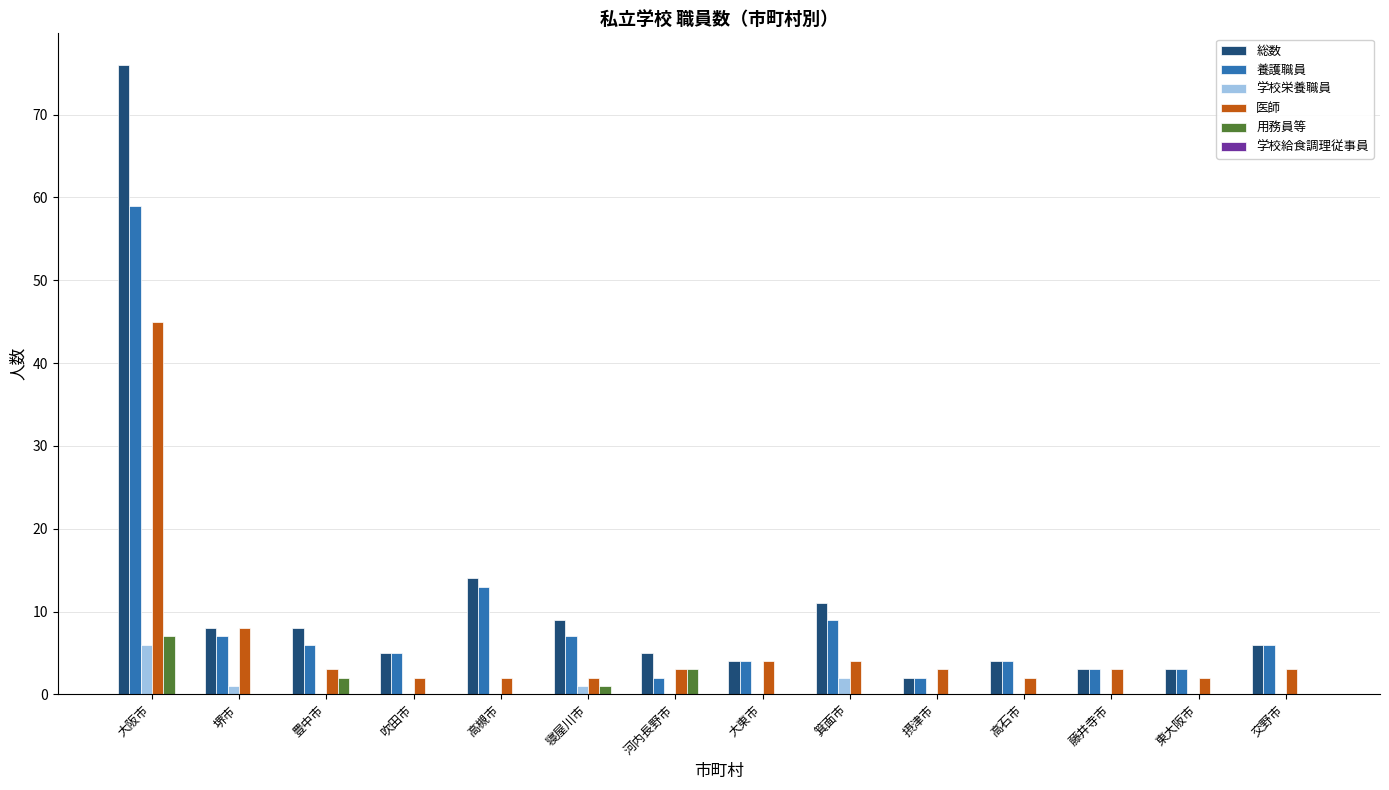

The value of 総数 at 大阪市 is 26. True or false?

False